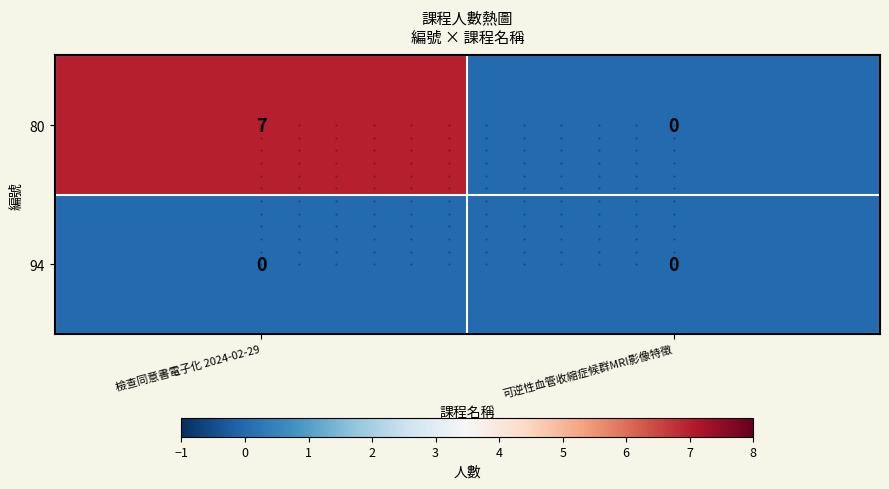

True or false: 94 has a value of 0 at 檢查同意書電子化 2024-02-29.

True